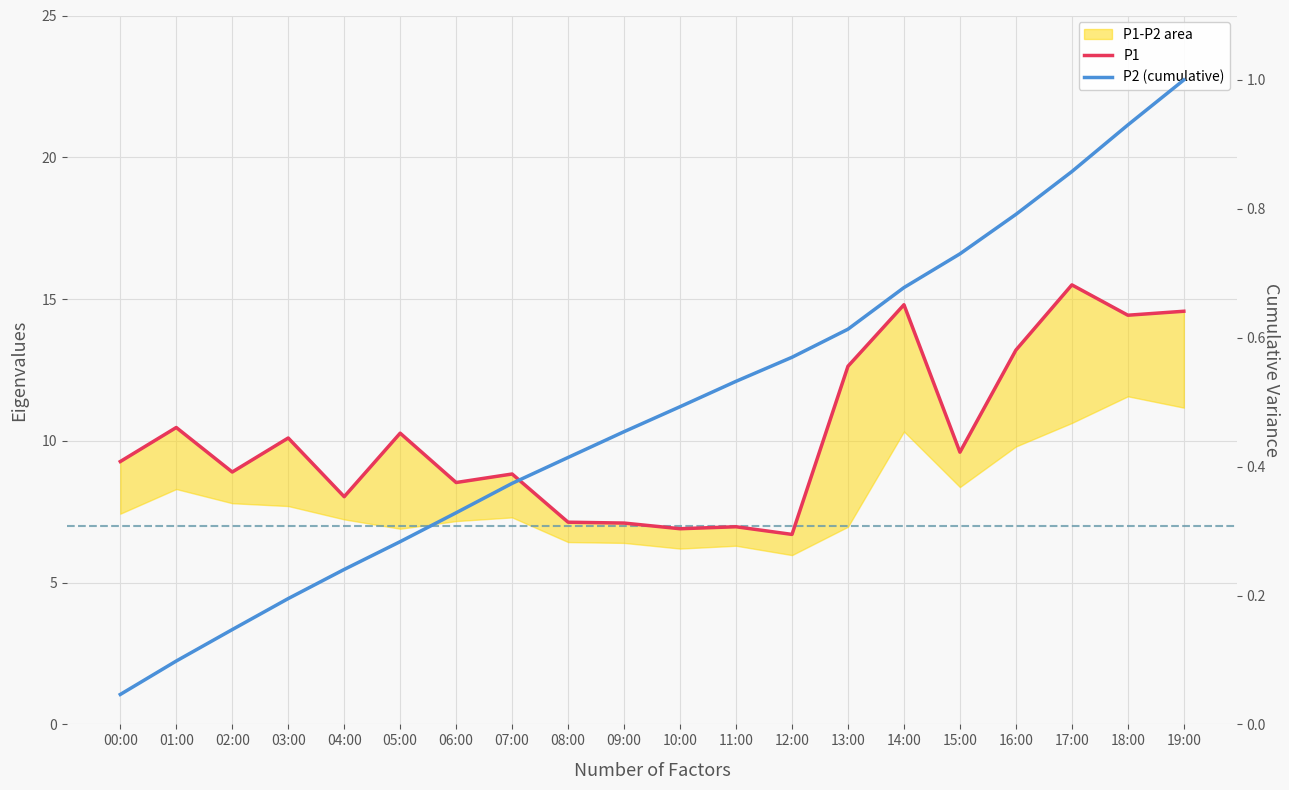

What is the sum of the P2 (cumulative) values at 00:00 and 05:00?

0.3